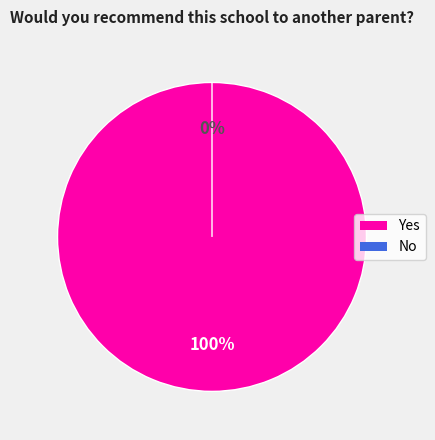

Combined, do Yes and No account for over 50%?

Yes